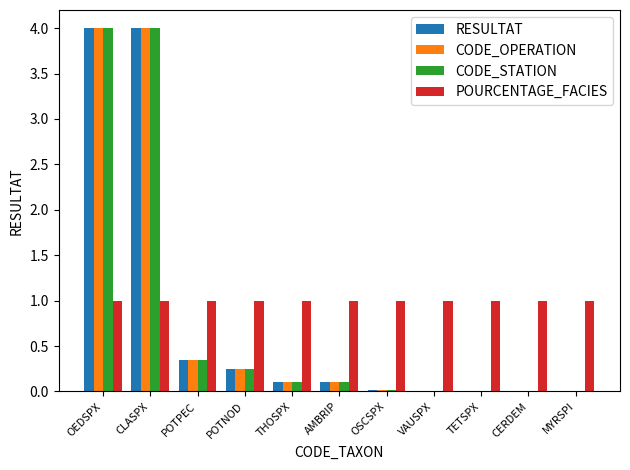

What is the highest value of the CODE_STATION series?

4.0